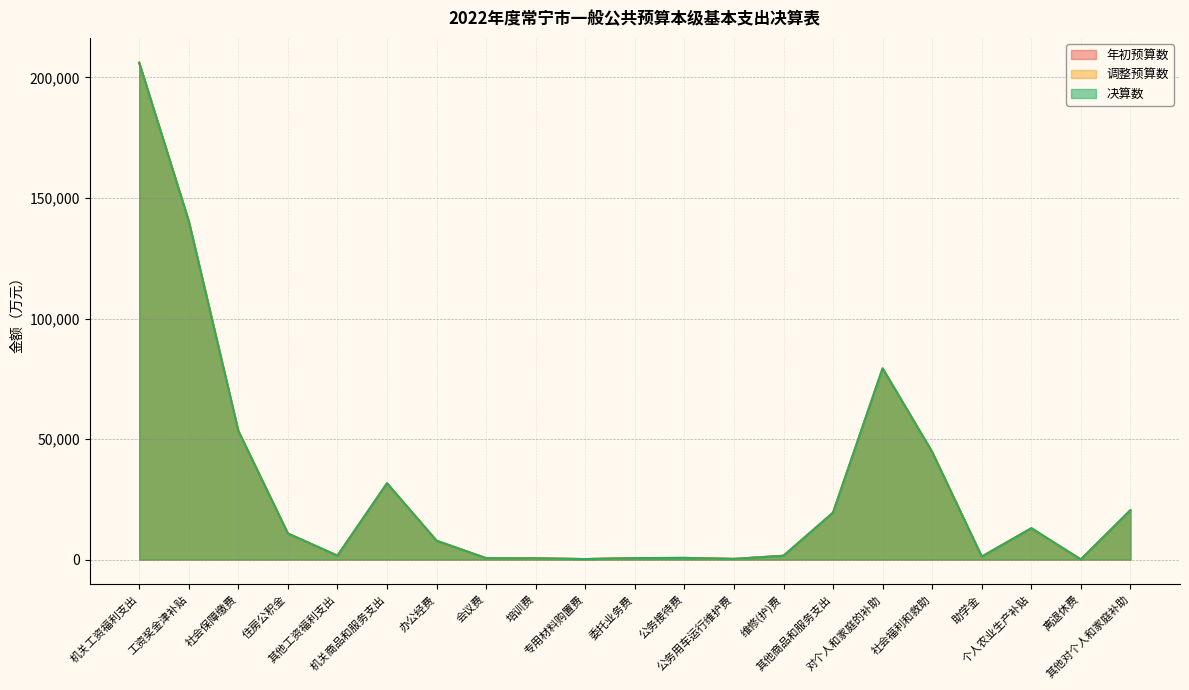

Reading left to right, list all the values displayed in this chart.

年初预算数: 206124	140396	53339	10800	1589	31615	7785	559	501	192	599	680	264	1575	19460	79276	44591	1211	12976	37	20461
调整预算数: 206124	140396	53339	10800	1589	31615	7785	559	501	192	599	680	264	1575	19460	79276	44591	1211	12976	37	20461
决算数: 206124	140396	53339	10800	1589	31615	7785	559	501	192	599	680	264	1575	19460	79276	44591	1211	12976	37	20461